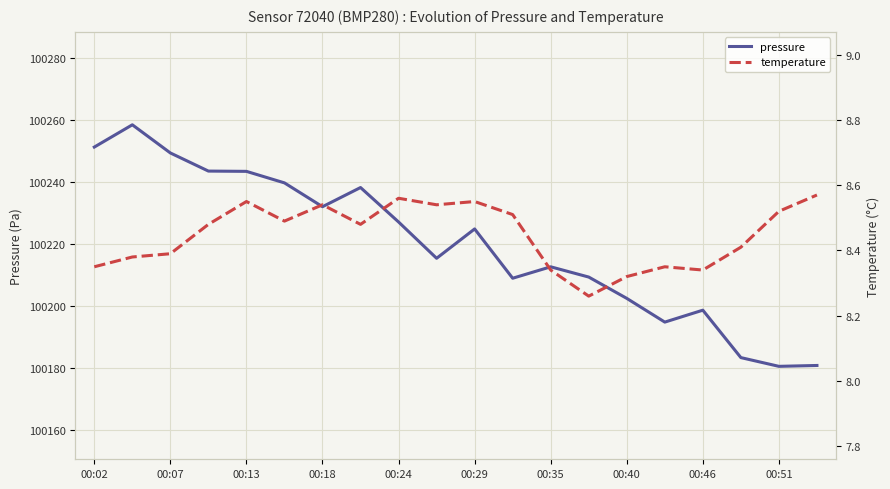

The pressure series shows 100243.5 at 00:13. True or false?

True